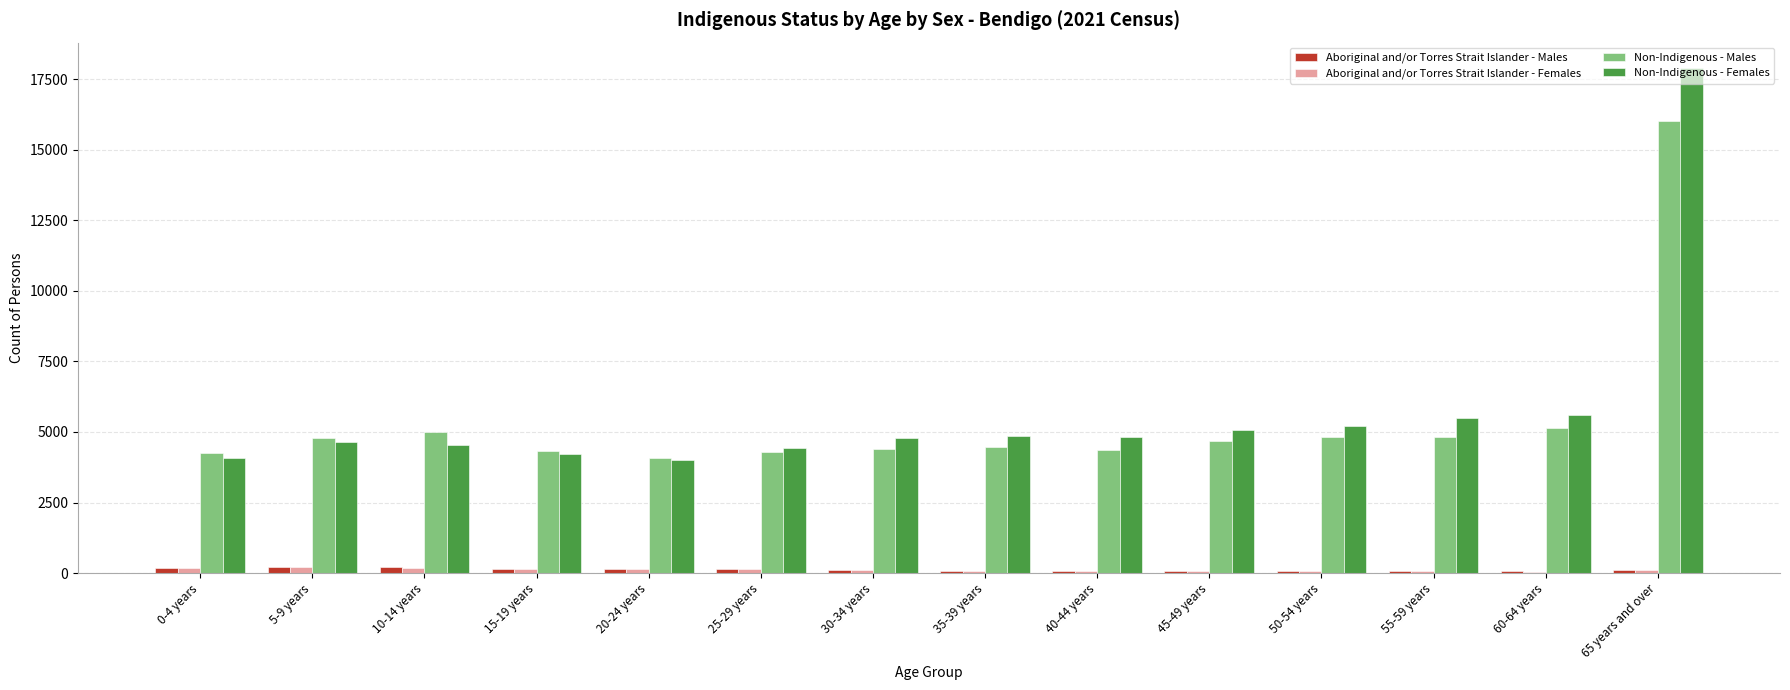

At which category is the sum across all series the highest?

65 years and over